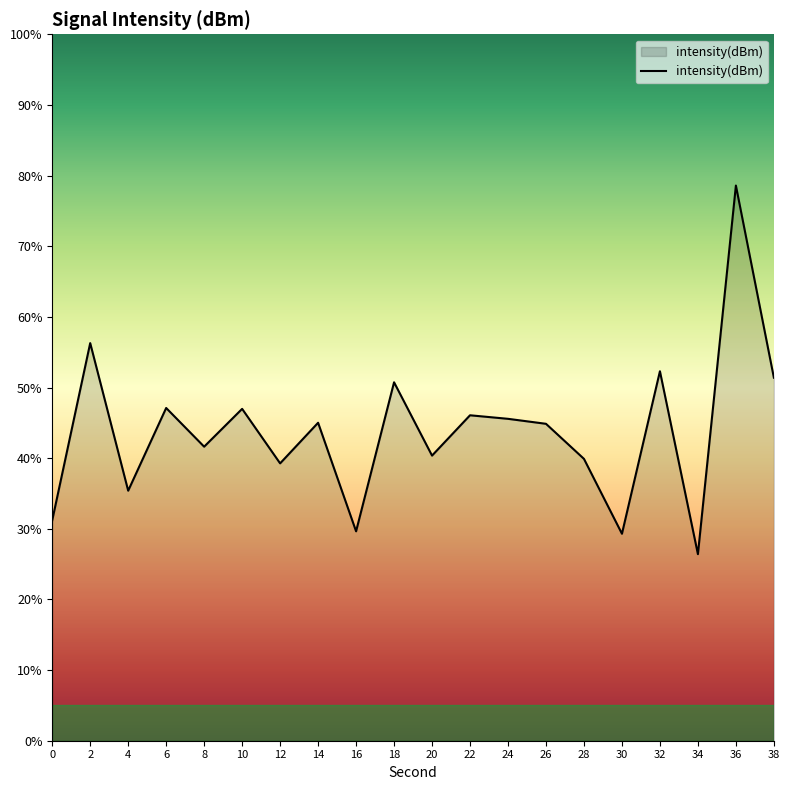

What is the value of the 12th point from the left?

-129.7